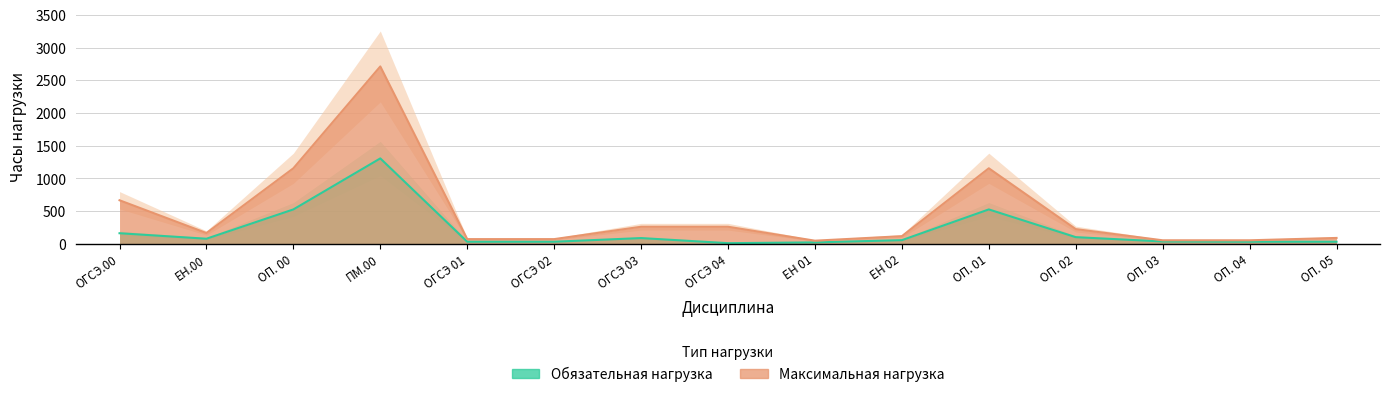

What is the value of the Максимальная нагрузка point at the 14th from the left?

54